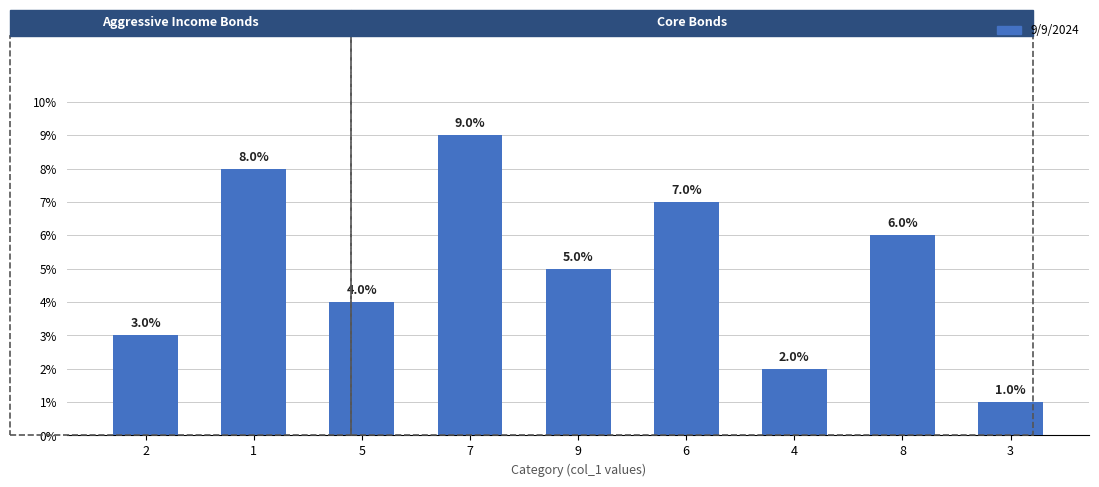

What is the label of the 2nd bar from the left?

1